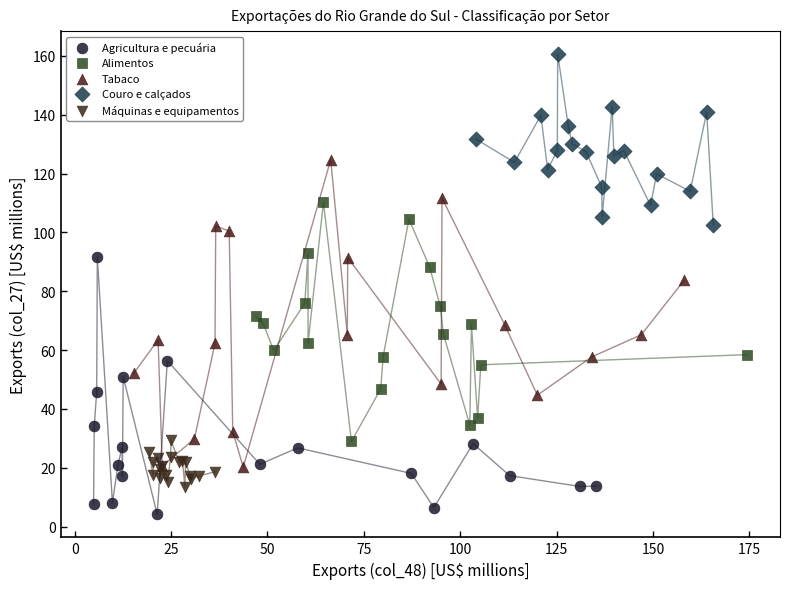

Which series contains the lowest Y value?

Agricultura e pecuária